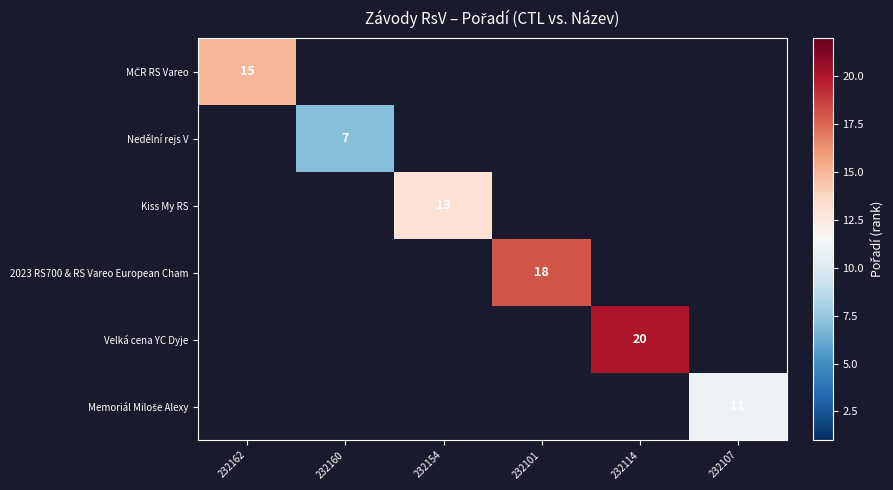

The 2023 RS700 & RS Vareo European Cham series shows 18 at 232101. True or false?

True